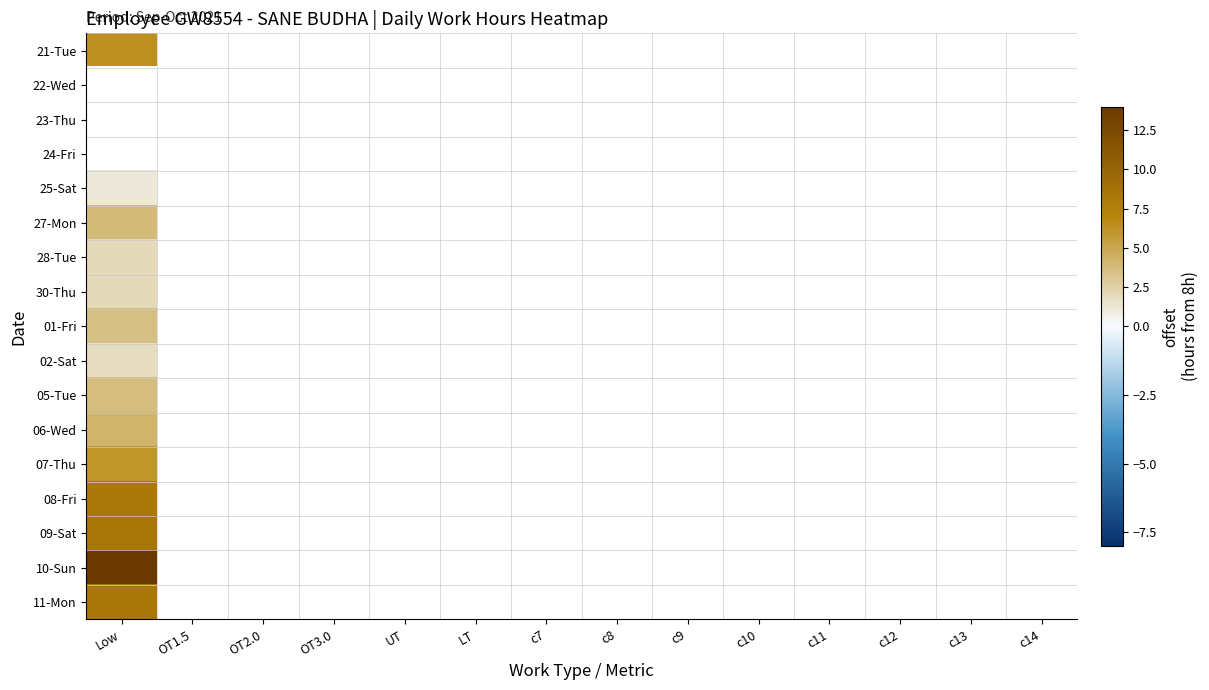

Between UT and OT3.0, which is larger?

OT3.0